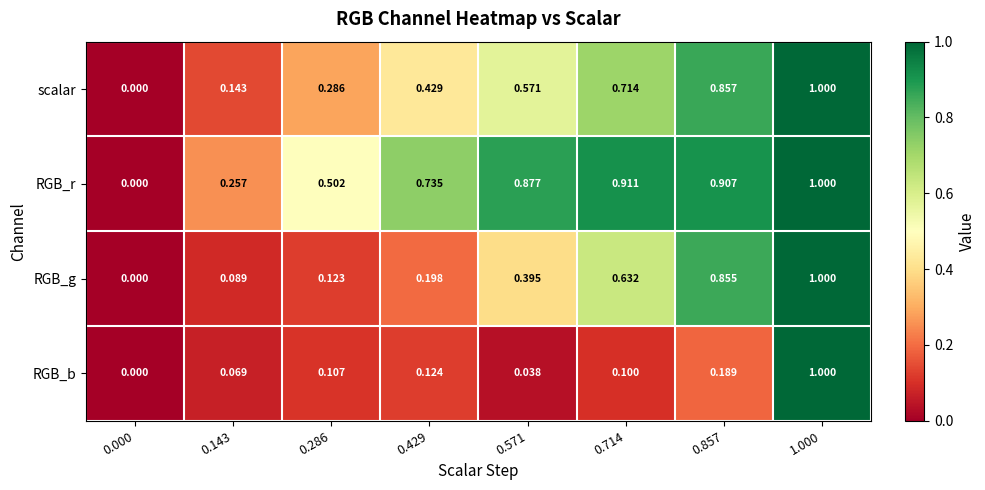

How many categories are shown in the chart?

8